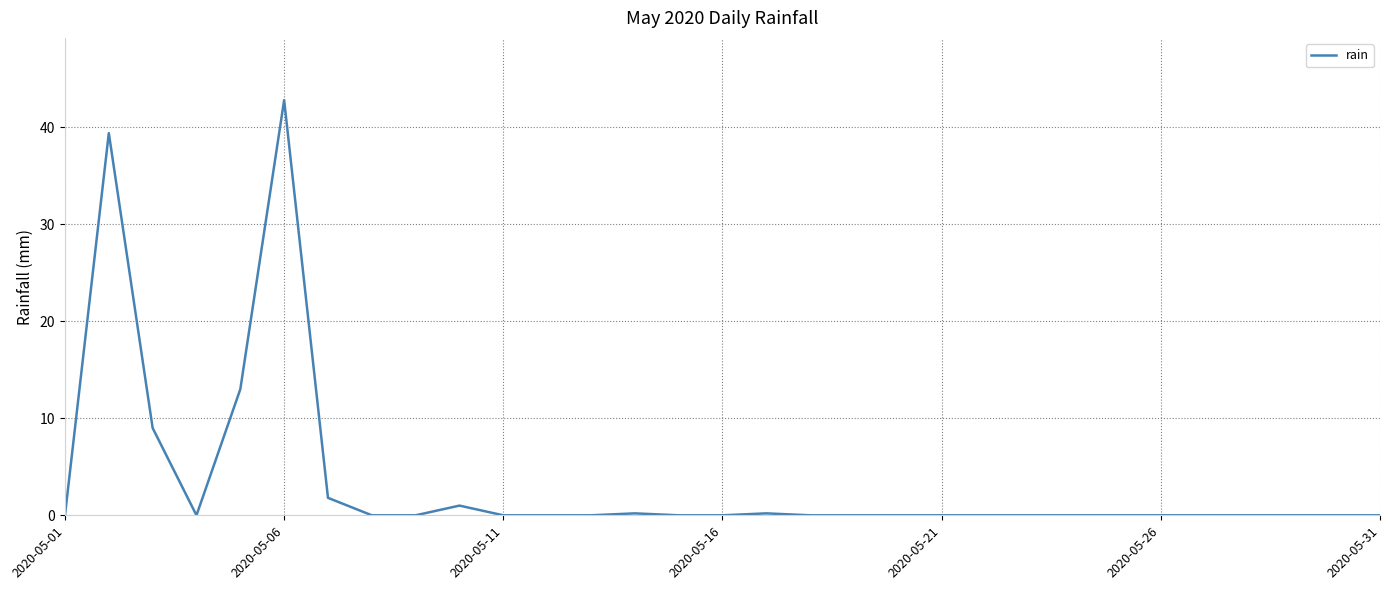

What is the maximum value shown in the chart?

42.8